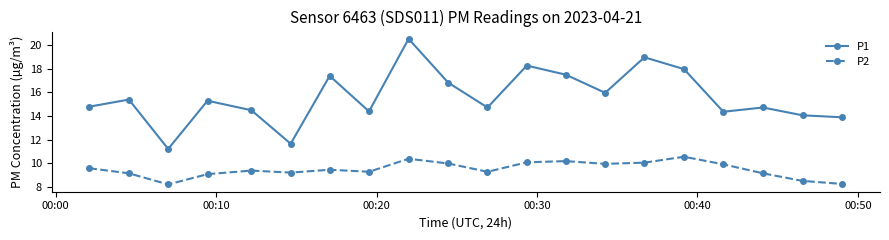

How many interior local valleys does the P2 series have?

5